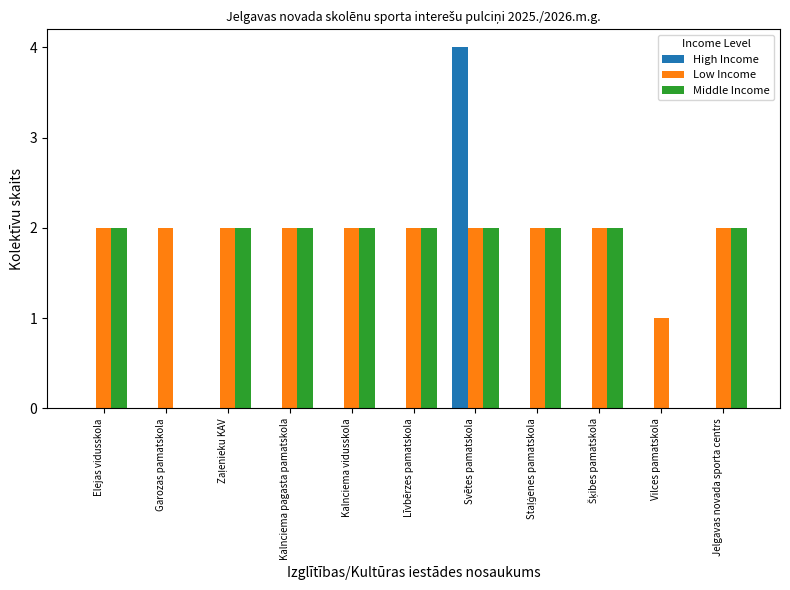

Is it true that High Income equals 4 at Svētes pamatskola?

True